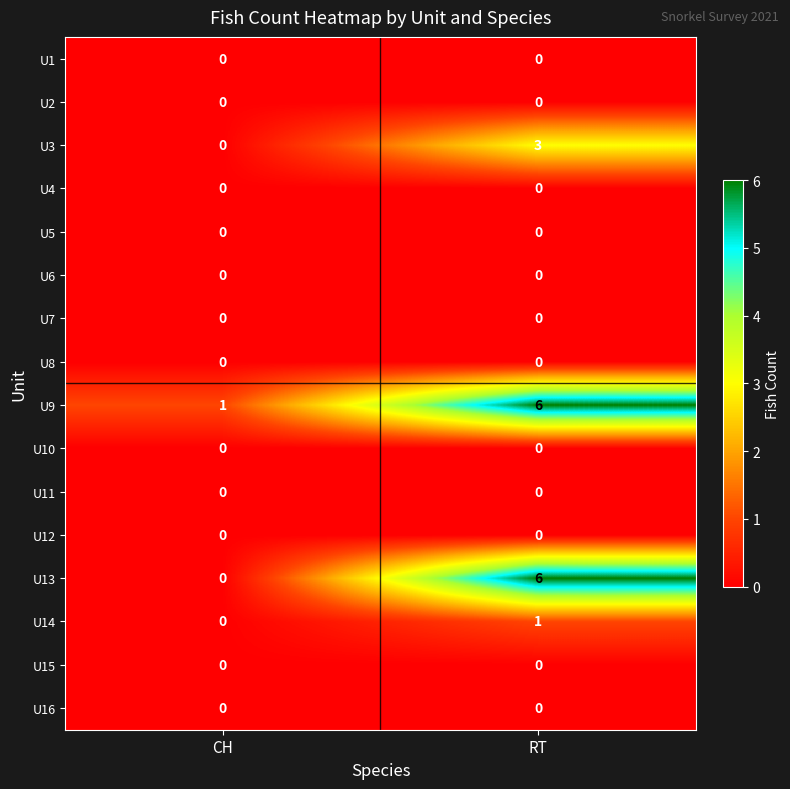

At which category is the sum across all series the highest?

RT